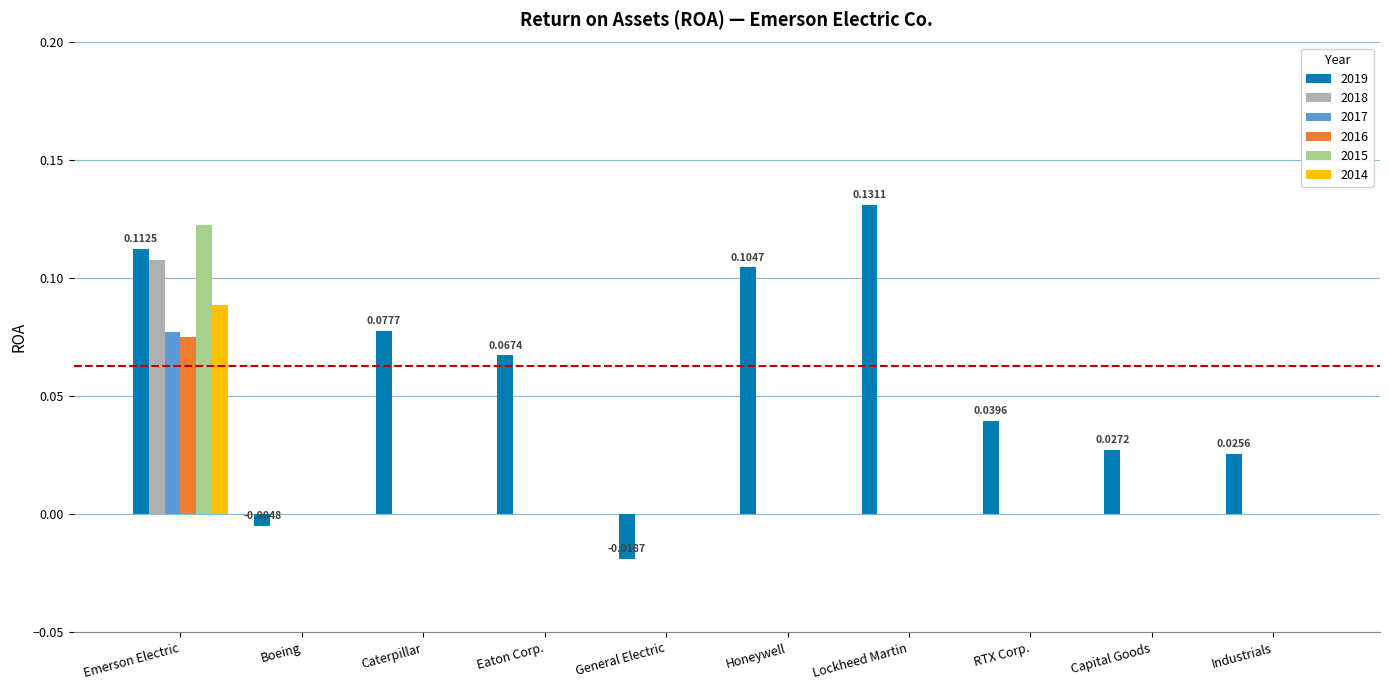

Between Emerson Electric and Industrials, which series saw the biggest shift?

2015